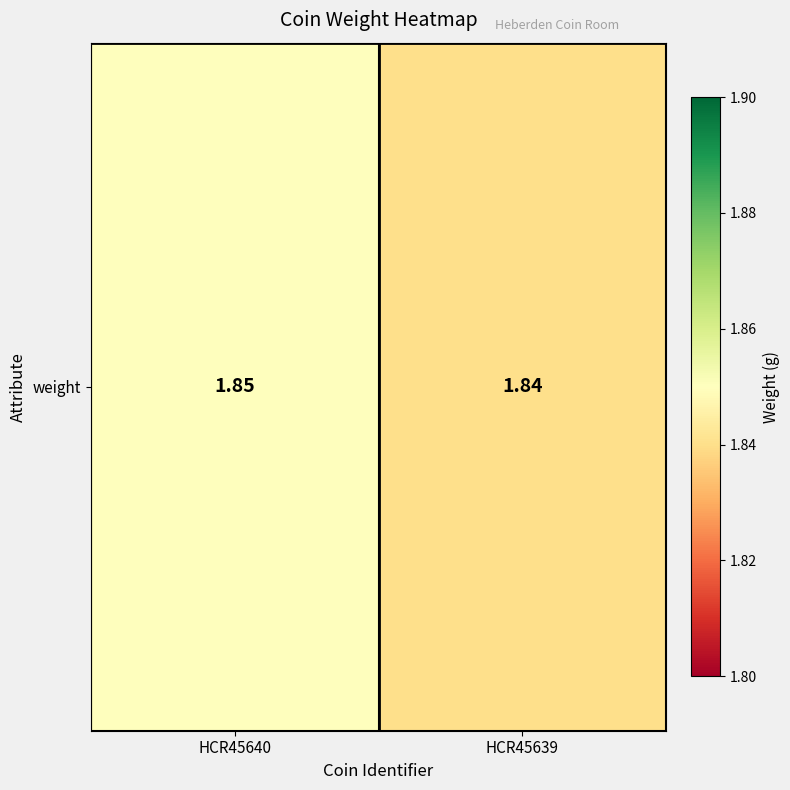

Is it true that the value at HCR45640 is 1.9?

True